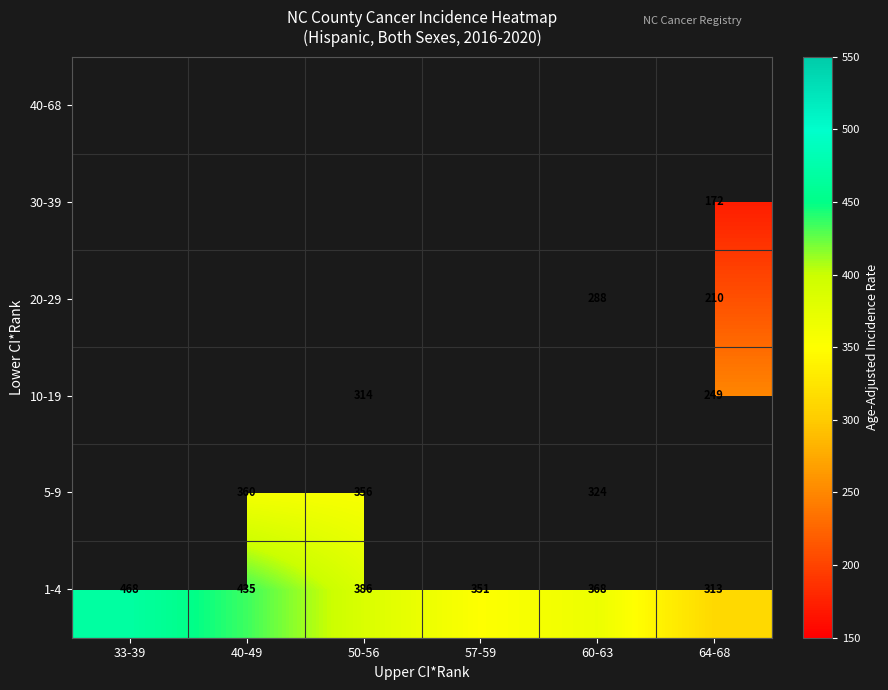

What is the total value across all series at 40-49?

794.5